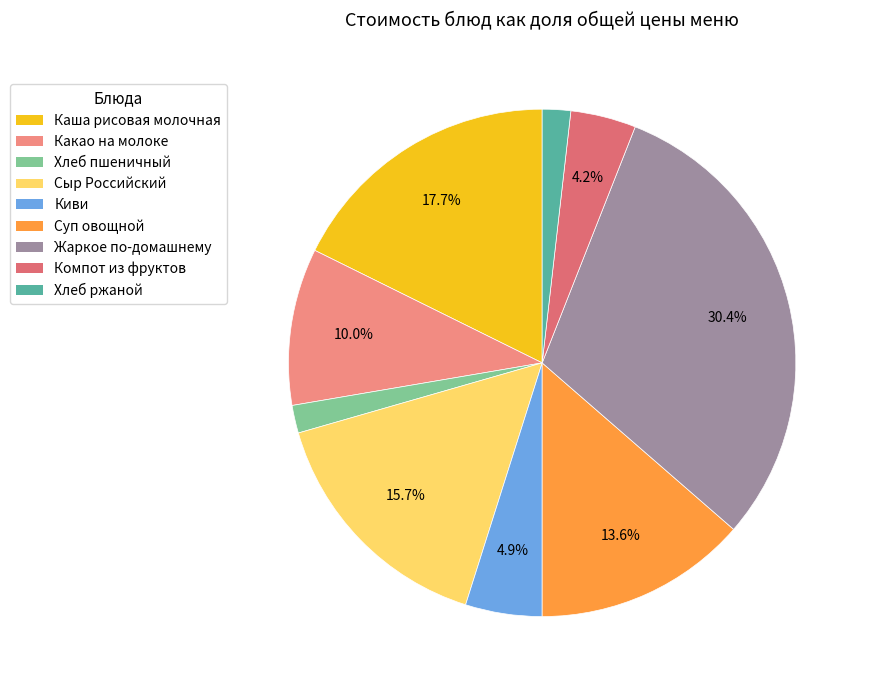

To the nearest percent, what is the difference between the largest and smallest slice percentages?

29%